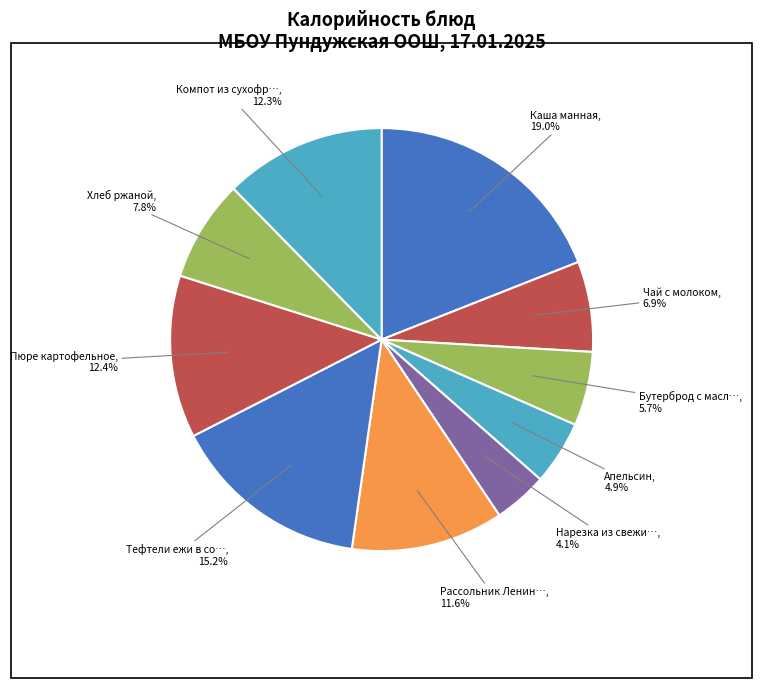

Rank the categories by value from lowest to highest.

Нарезка из свежих огурцов и помидоров, Апельсин, Бутерброд с маслом, Чай с молоком, Хлеб ржаной, Рассольник Ленинградский, Компот из сухофруктов, Пюре картофельное, Тефтели ежи в соусе, Каша манная